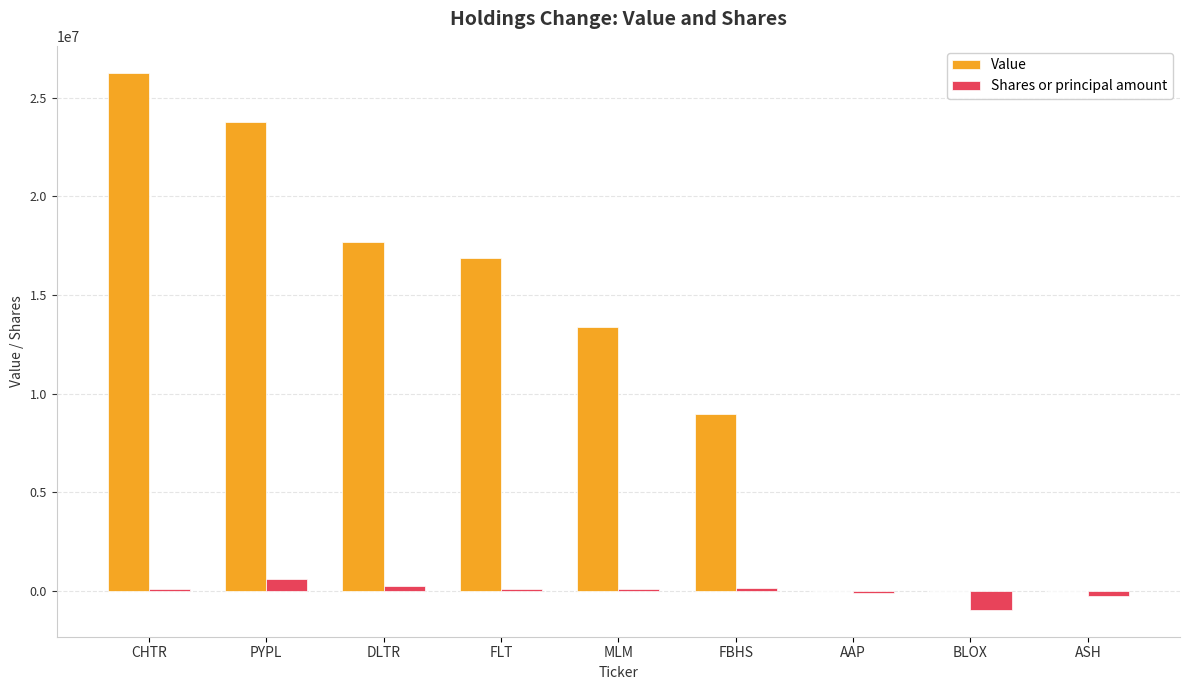

How many groups of bars are there?

9